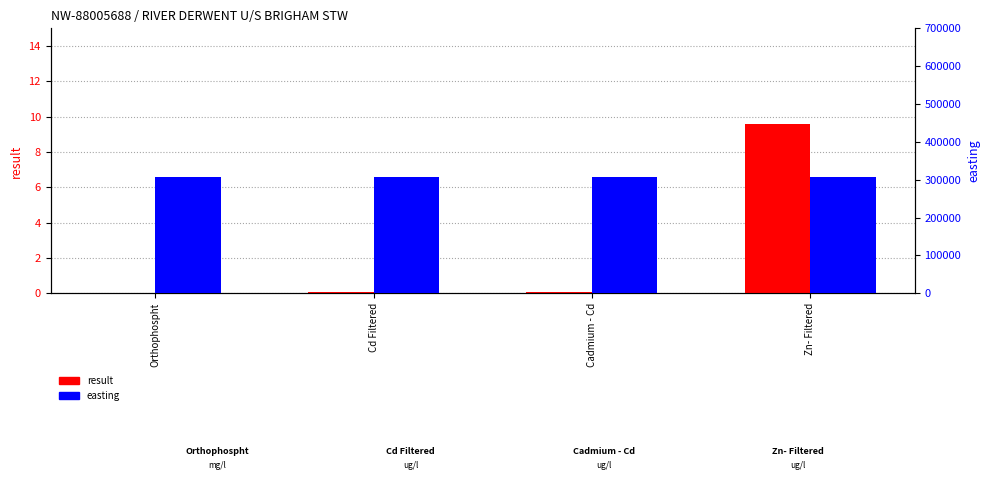

How many bars are there in each group?

2